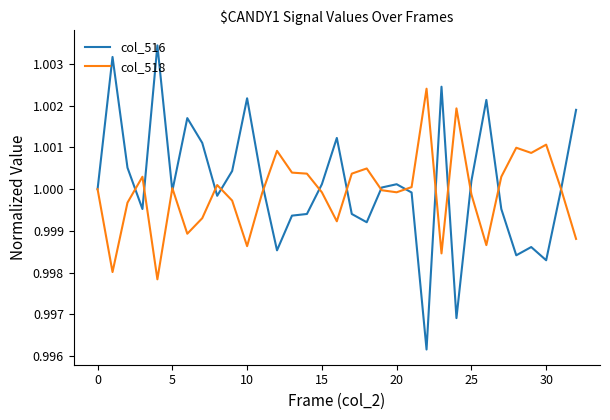

Which series has the widest spread of values?

col_516